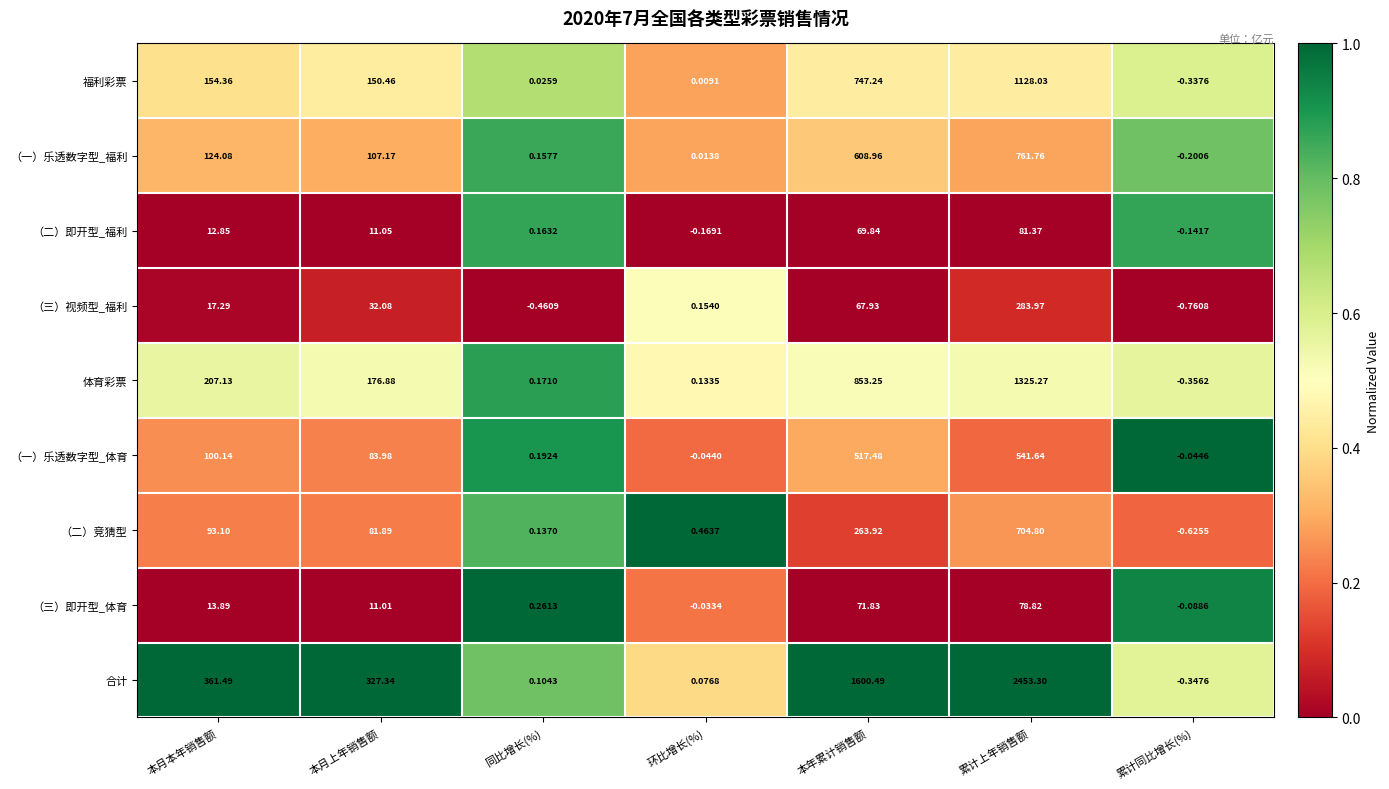

Count the number of data series in this chart.

9